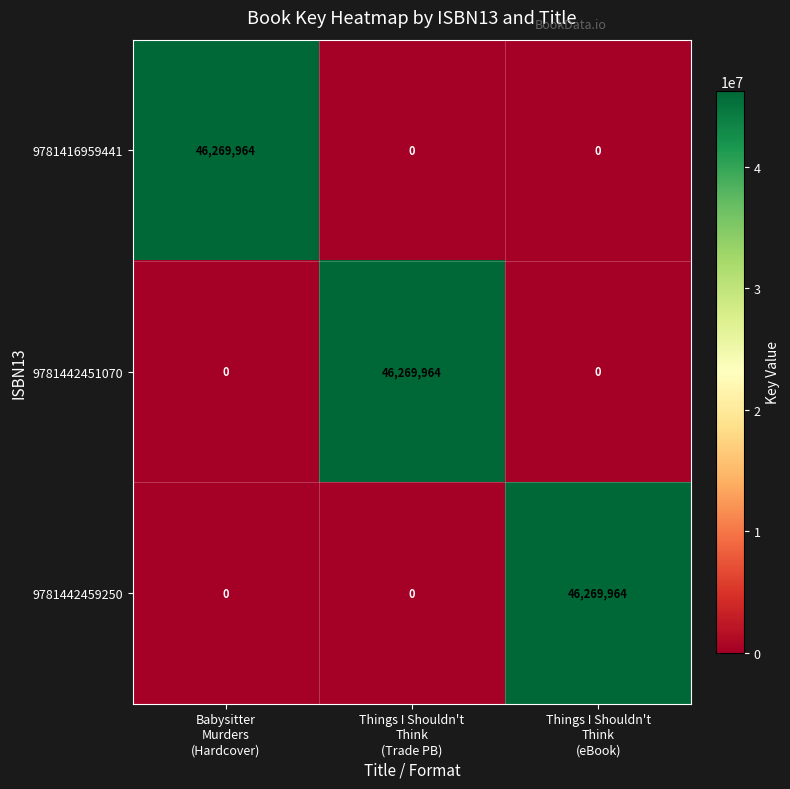

At how many categories does at least one series exceed 28664718?

3